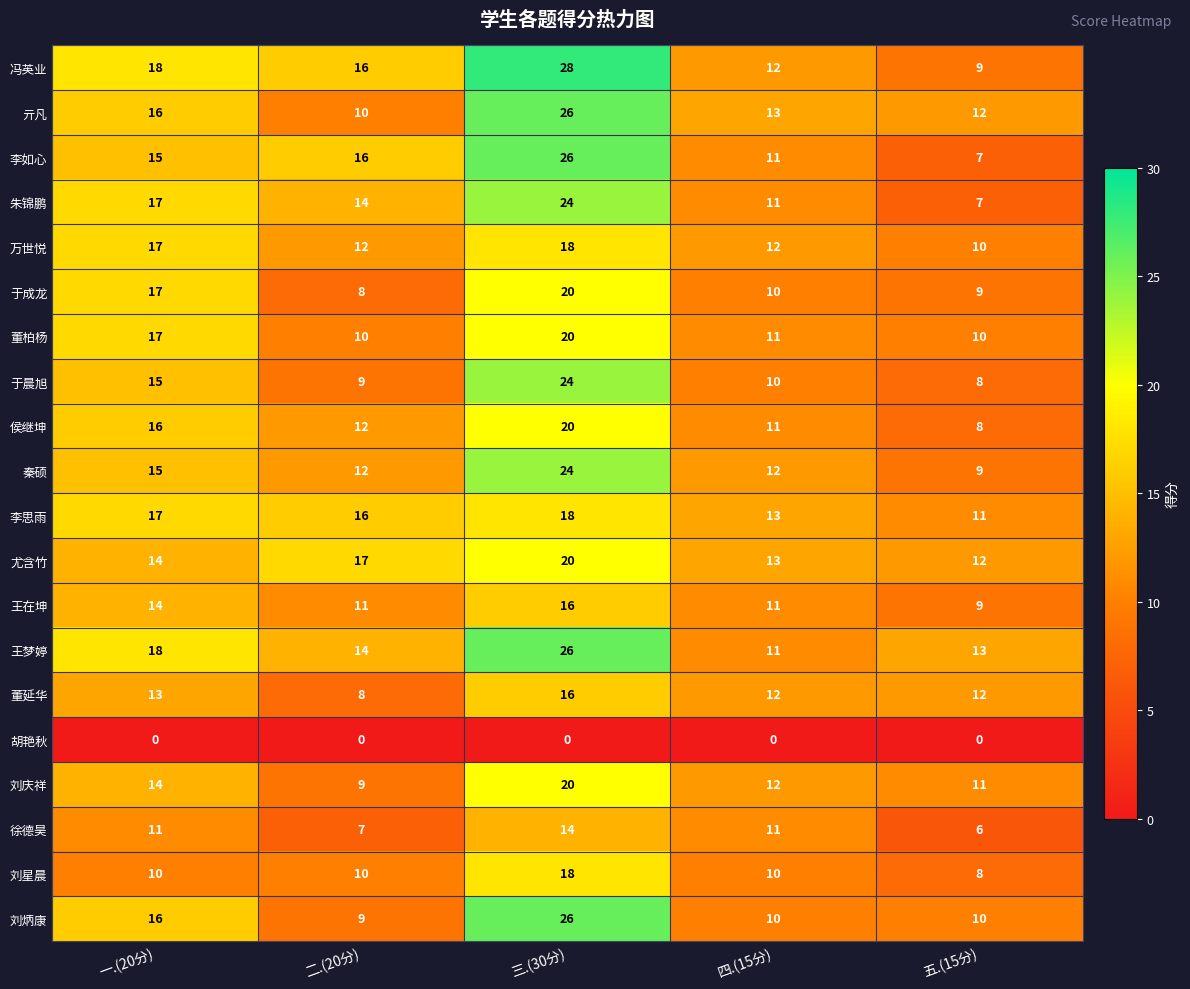

At which label is 刘庆祥 closest to 14?

一.(20分)